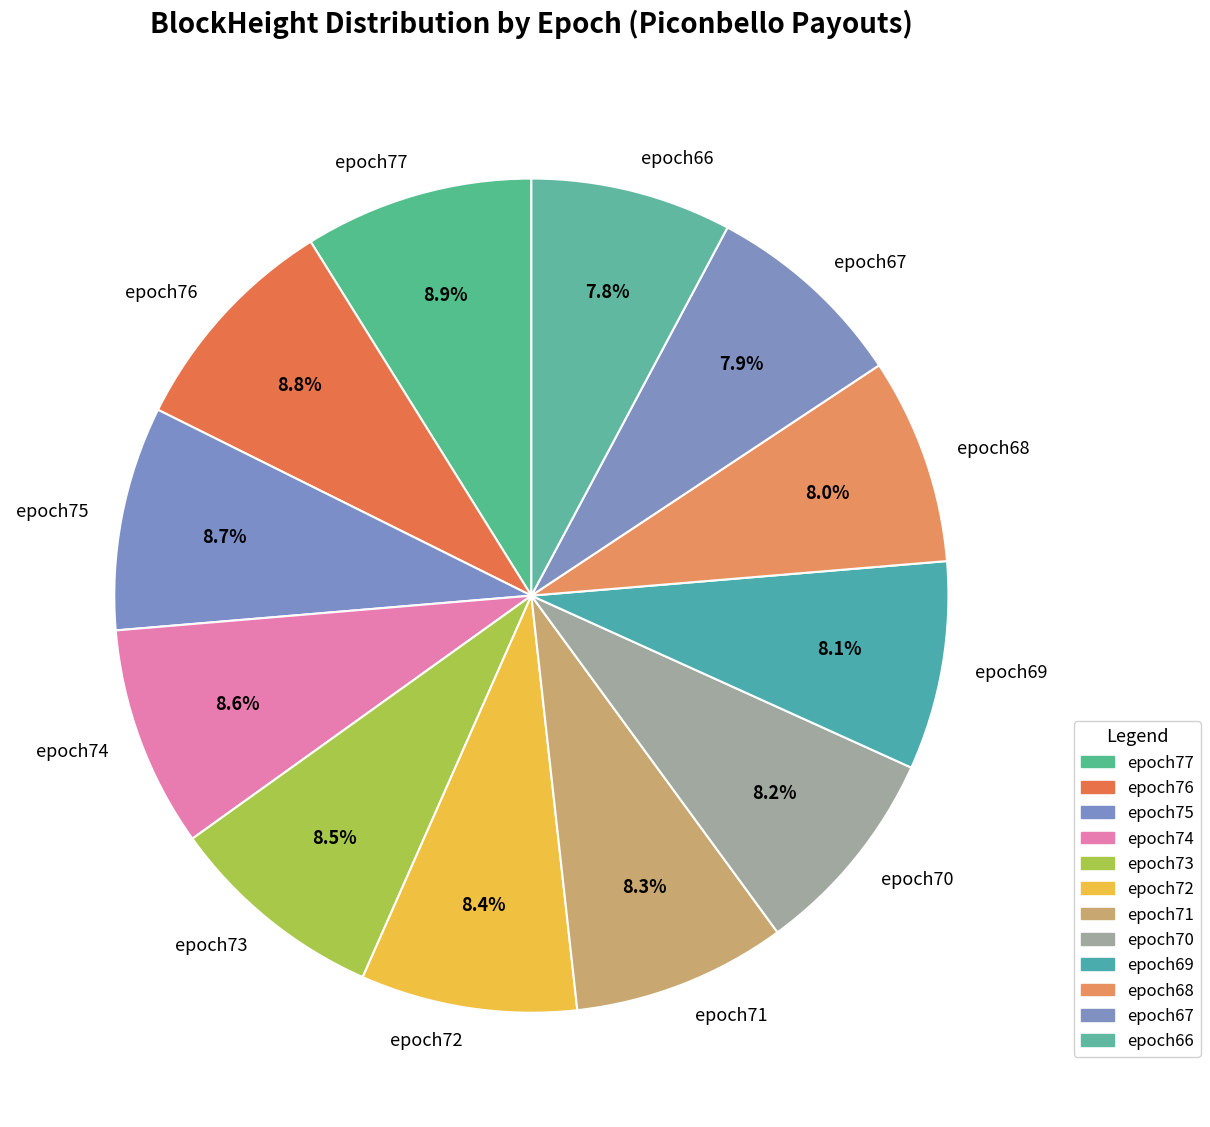

What is the ratio of the value at epoch77 to the value at epoch74?

1.0